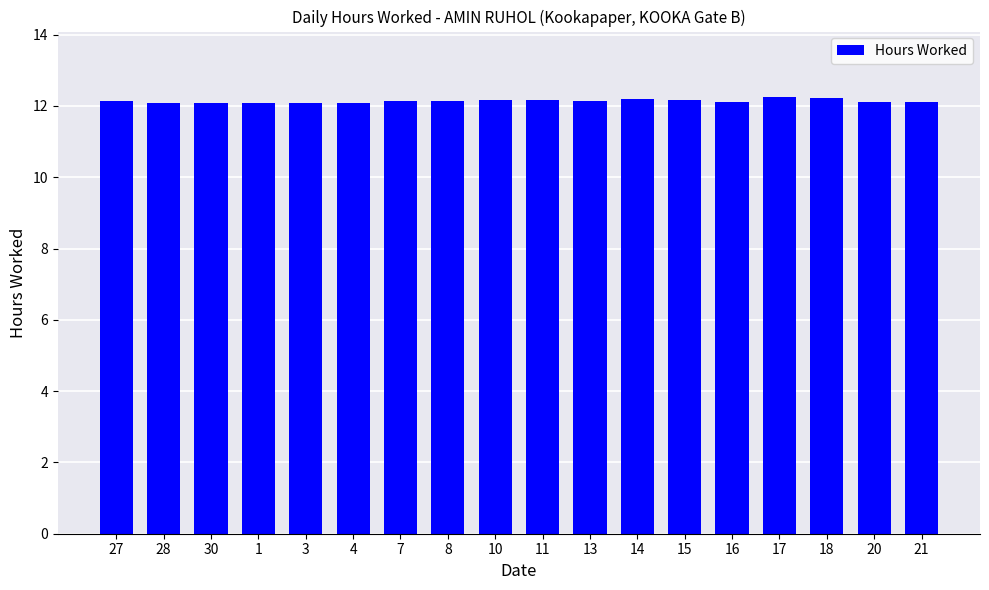

Read the value at 16.

12.1